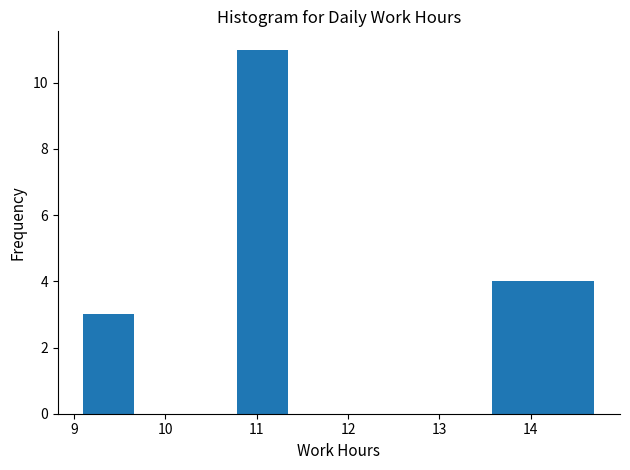

Reading left to right, transcribe this chart: for each bar, give the range it covers on the x-axis and its height. Neither the bar edges nor the heights are printed on the chart, so give them approximately, as read against the axes.

9.10 to 9.66: 3
9.66 to 10.22: 0
10.22 to 10.78: 0
10.78 to 11.34: 11
11.34 to 11.90: 0
11.90 to 12.46: 0
12.46 to 13.02: 0
13.02 to 13.58: 0
13.58 to 14.14: 4
14.14 to 14.70: 4